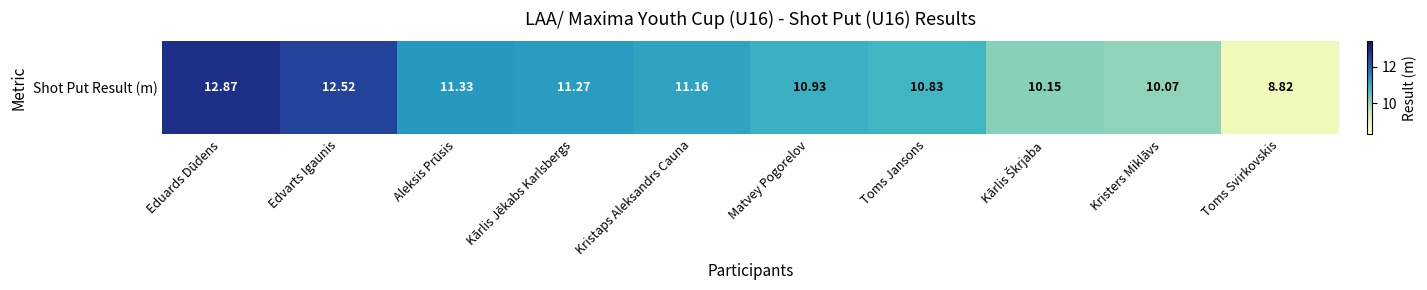

At which label does the data first exceed 11?

Eduards Dūdens